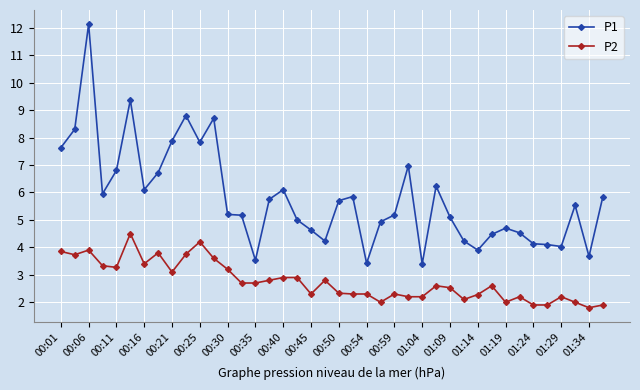

True or false: P1 and P2 cross at least once.

False